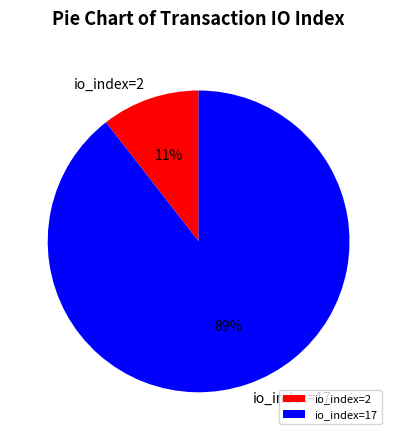

To the nearest percent, what percentage of the pie is io_index=2?

11%